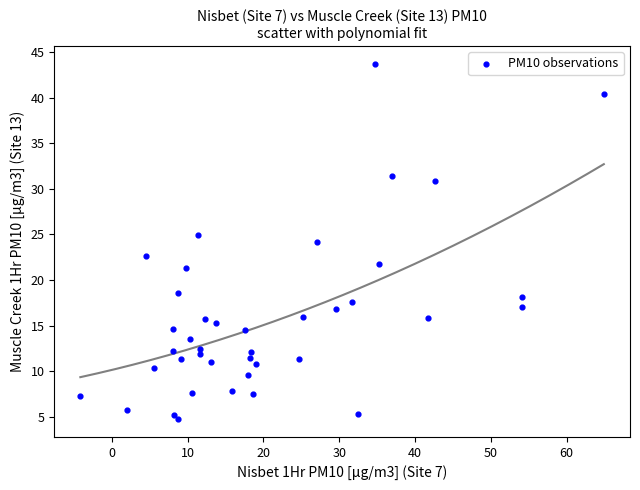

What is the range of X values (max minus min)?

69.1